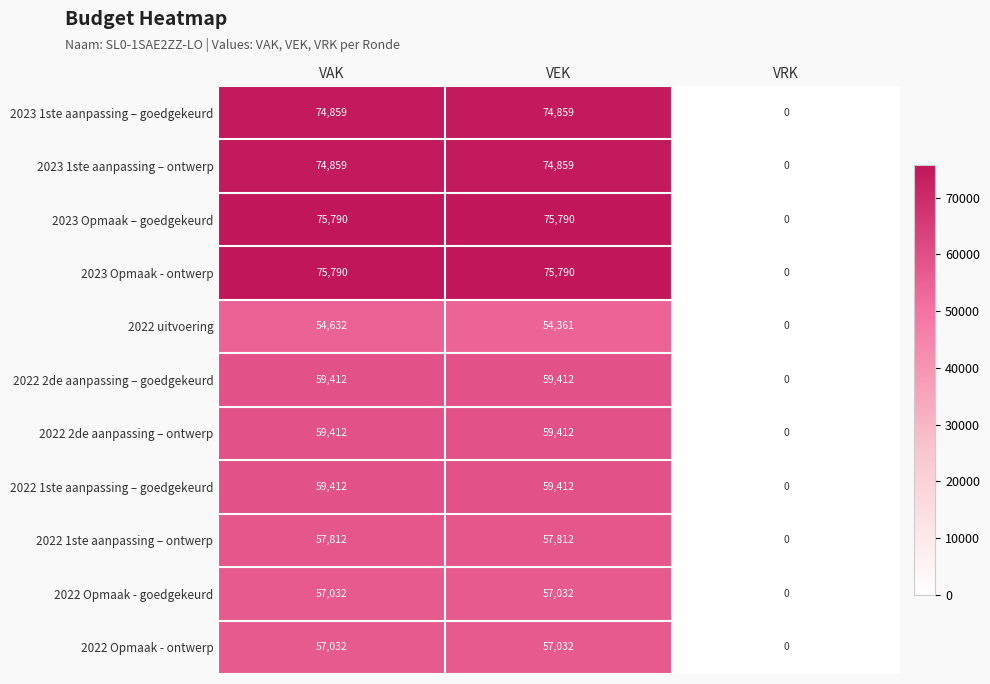

What is the difference between the highest and lowest values at VAK?

21158